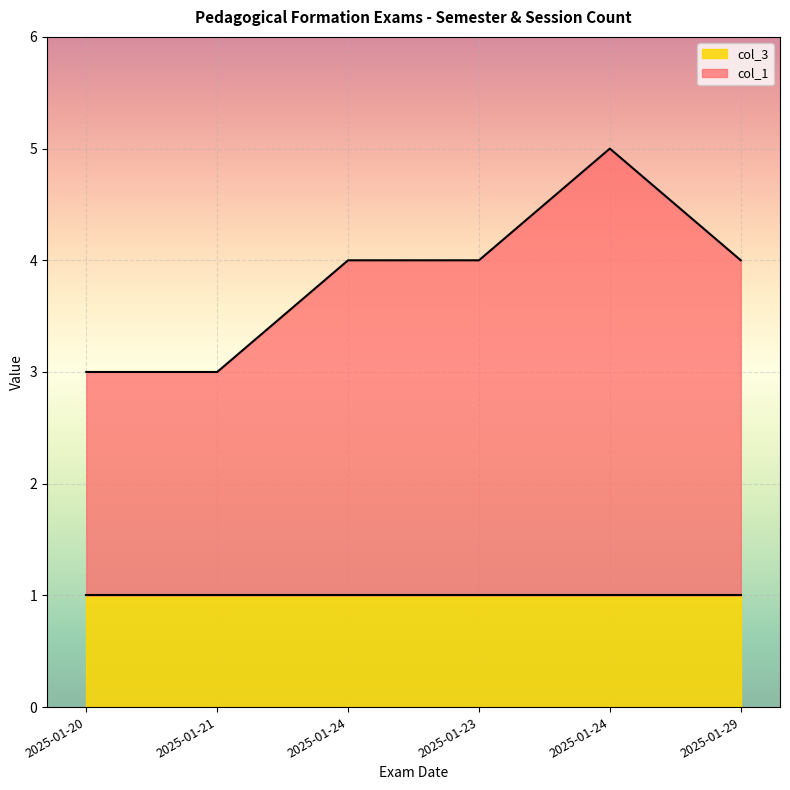

At which category does the chart reach its peak across all series?

2025-01-24